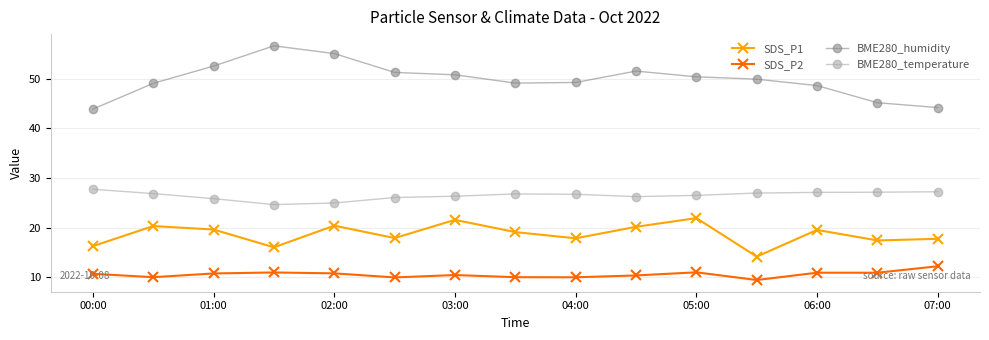

How many values in the SDS_P1 series are below 19?

7